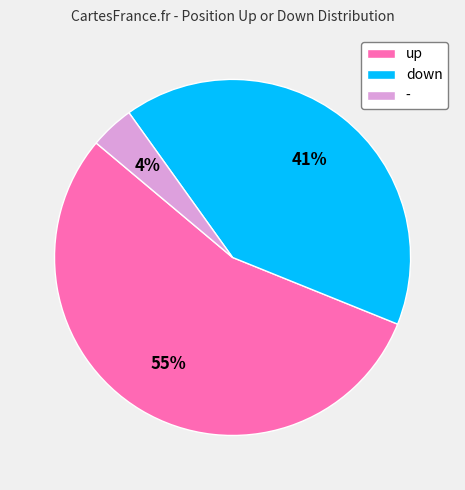

What is the ratio of the value at down to the value at up?

0.7